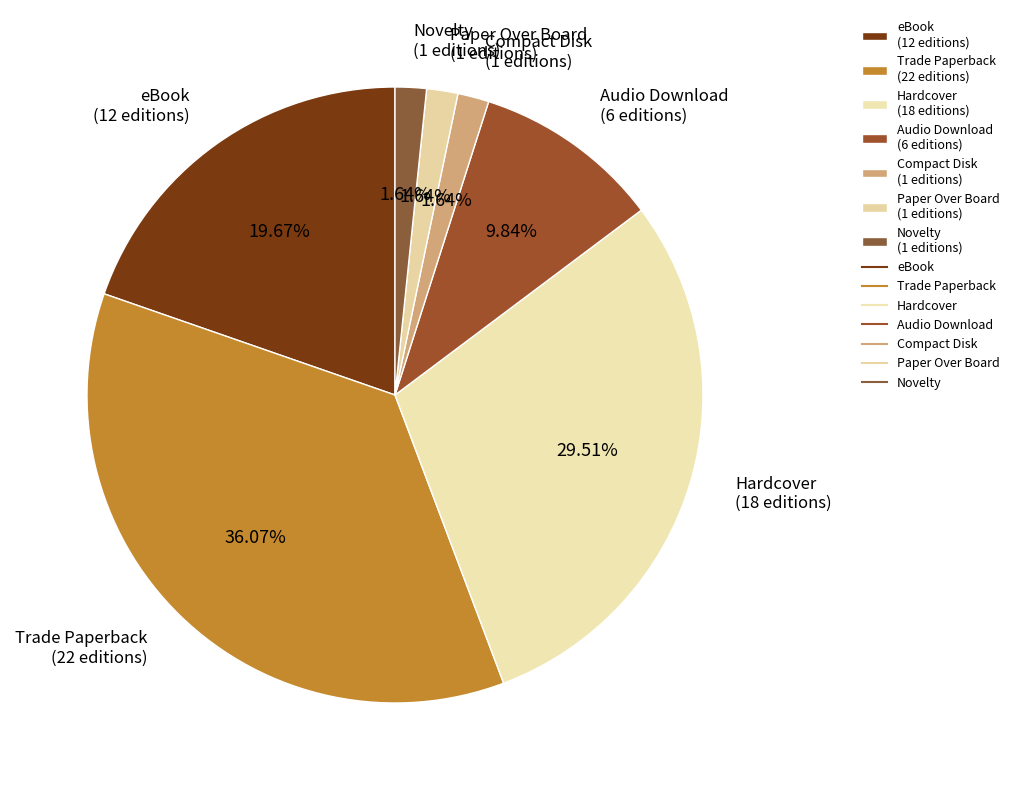

Combined, what portion of the pie is Novelty and eBook?

21.3%